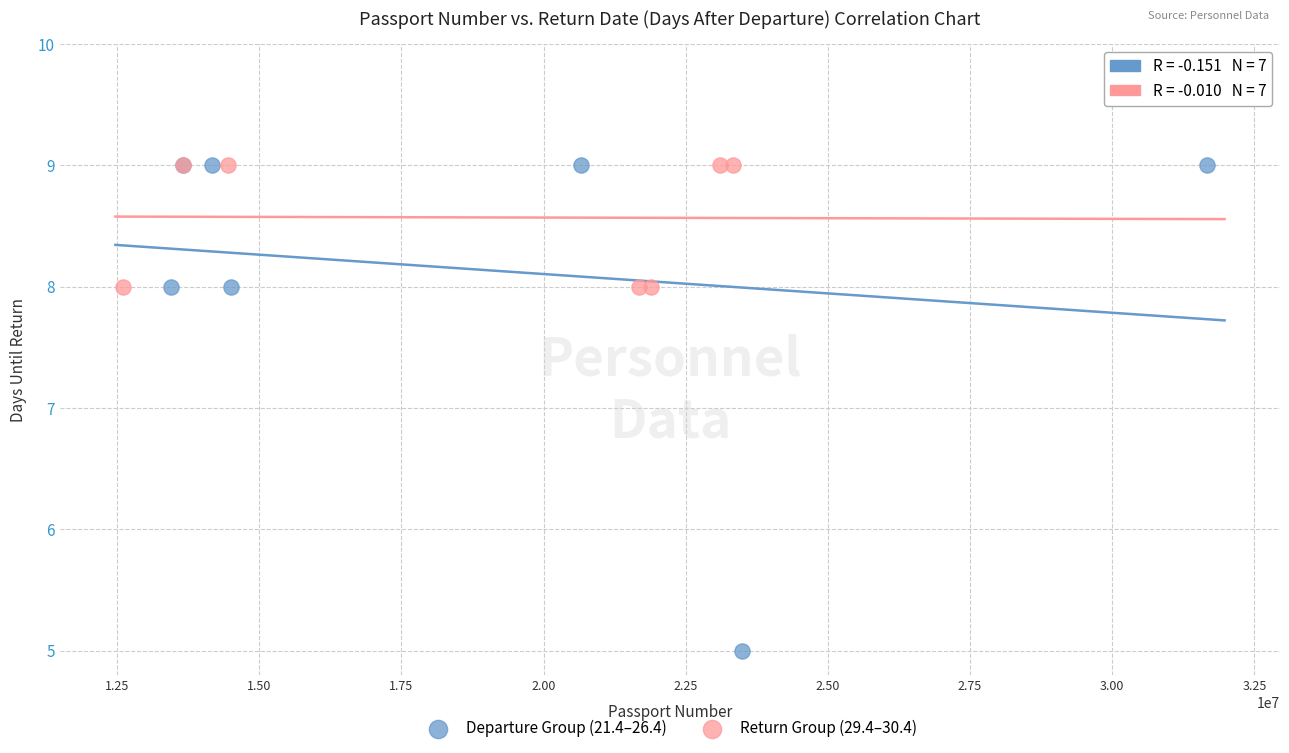

Which series has the widest spread of Y values?

Departure Group (21.4–26.4)